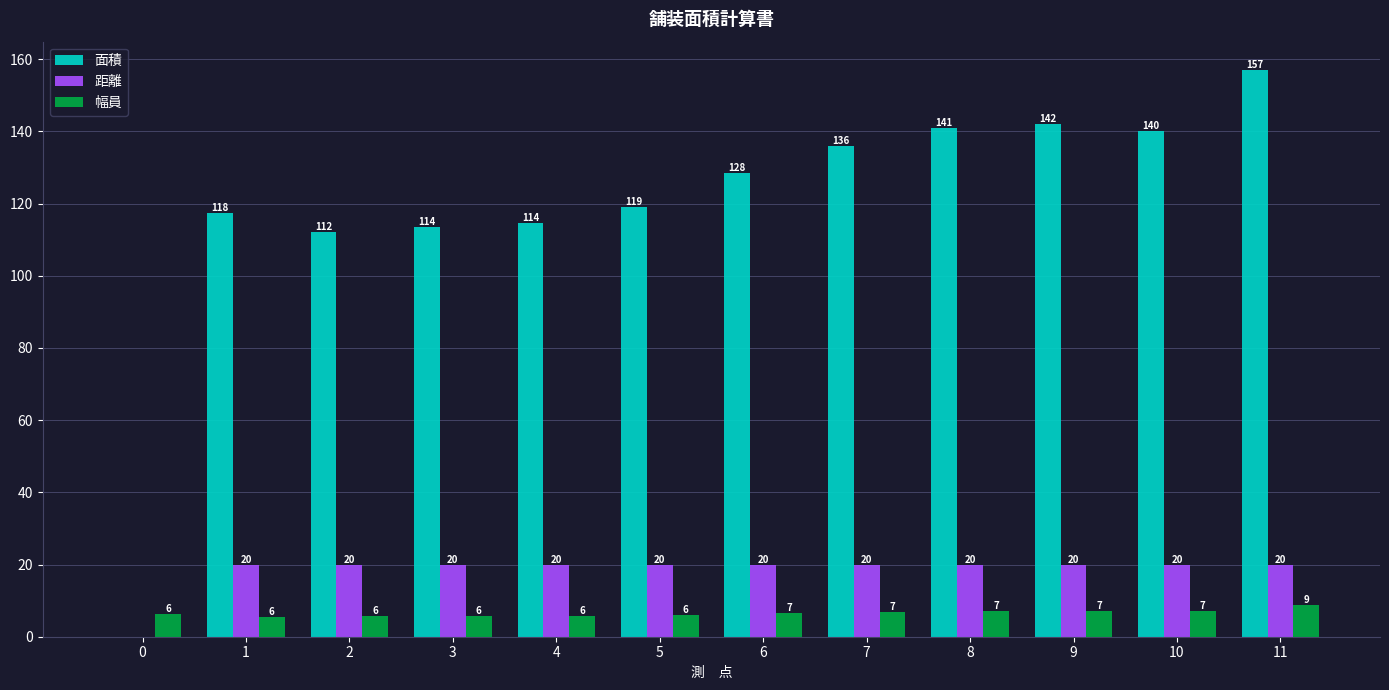

What value does the 距離 series have at 6?

20.0